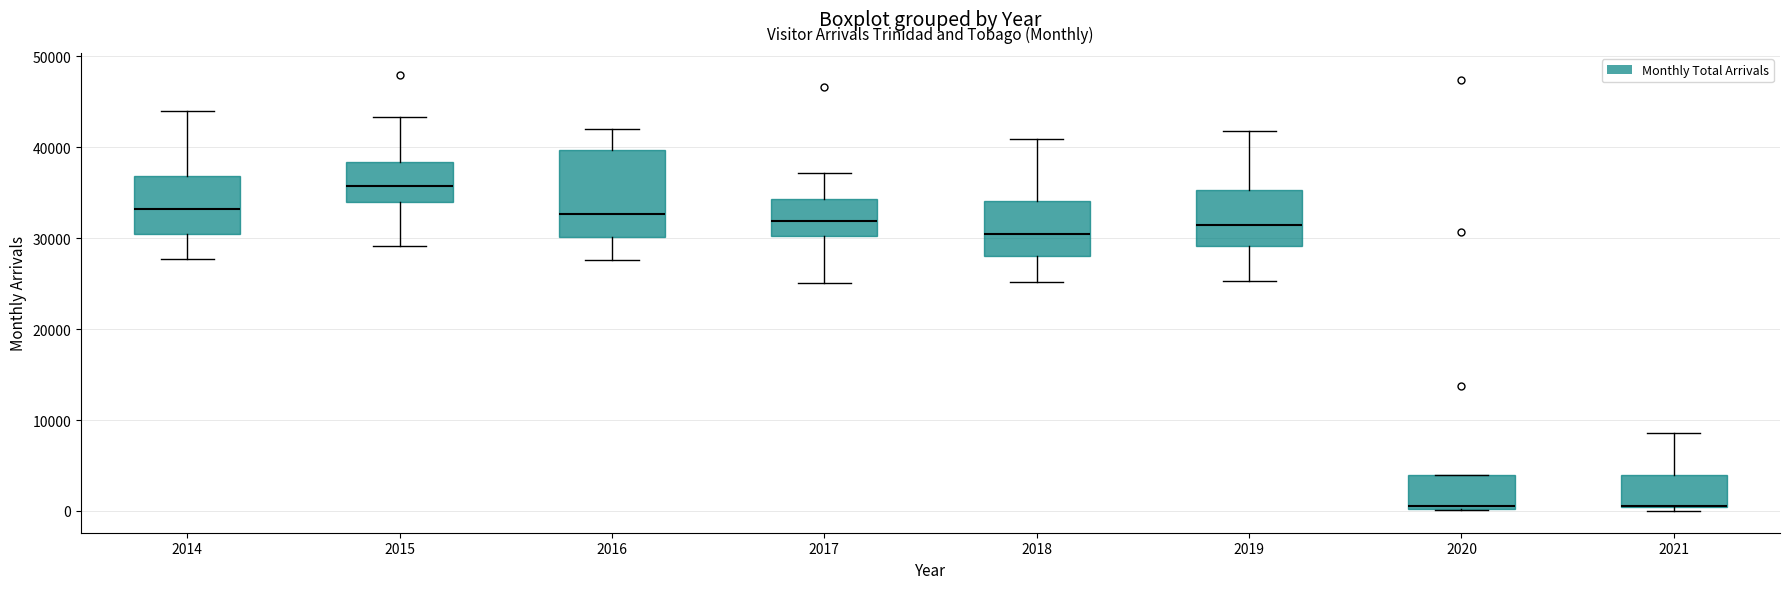

Reading left to right, read every box against the y-axis: the position of its median line, the range the box covers, and the ends of its whiskers. The values are not printed on the chart, so give them approximately, as read against the axis.

2014: median 33000, box 31000 to 37000, whiskers 28000 to 44000
2015: median 36000, box 34000 to 38000, whiskers 29000 to 43000
2016: median 33000, box 30000 to 40000, whiskers 28000 to 42000
2017: median 32000, box 30000 to 34000, whiskers 25000 to 37000
2018: median 30000, box 28000 to 34000, whiskers 25000 to 41000
2019: median 31000, box 29000 to 35000, whiskers 25000 to 42000
2020: median 1000, box 0 to 4000, whiskers 0 to 4000
2021: median 1000 (drawn on the box's lower edge), box 0 to 4000, whiskers 0 (just below the box's lower edge) to 9000